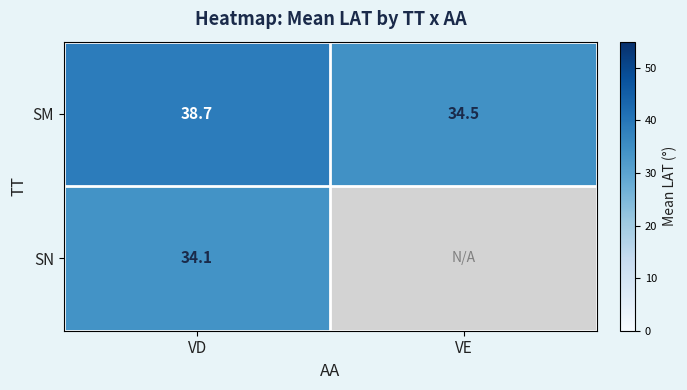

How many data points in SM are above 38?

1